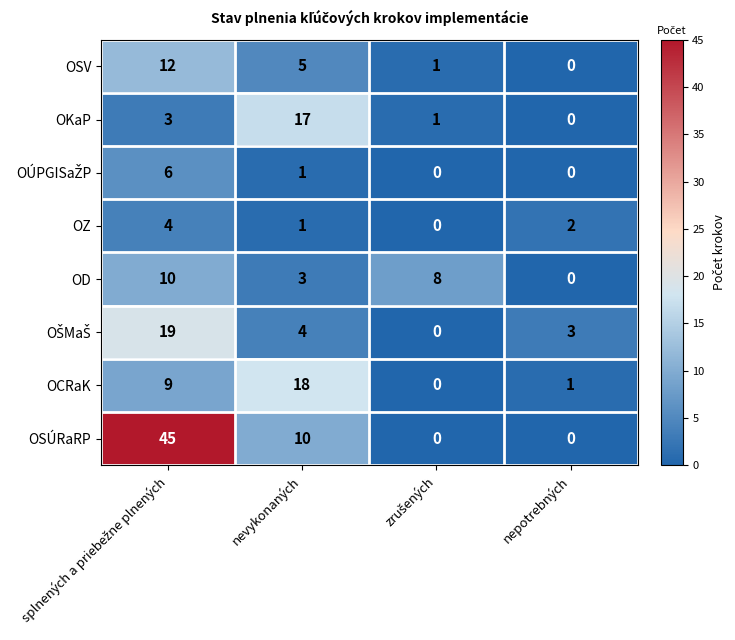

Which series has the largest range (max minus min)?

OSÚRaRP